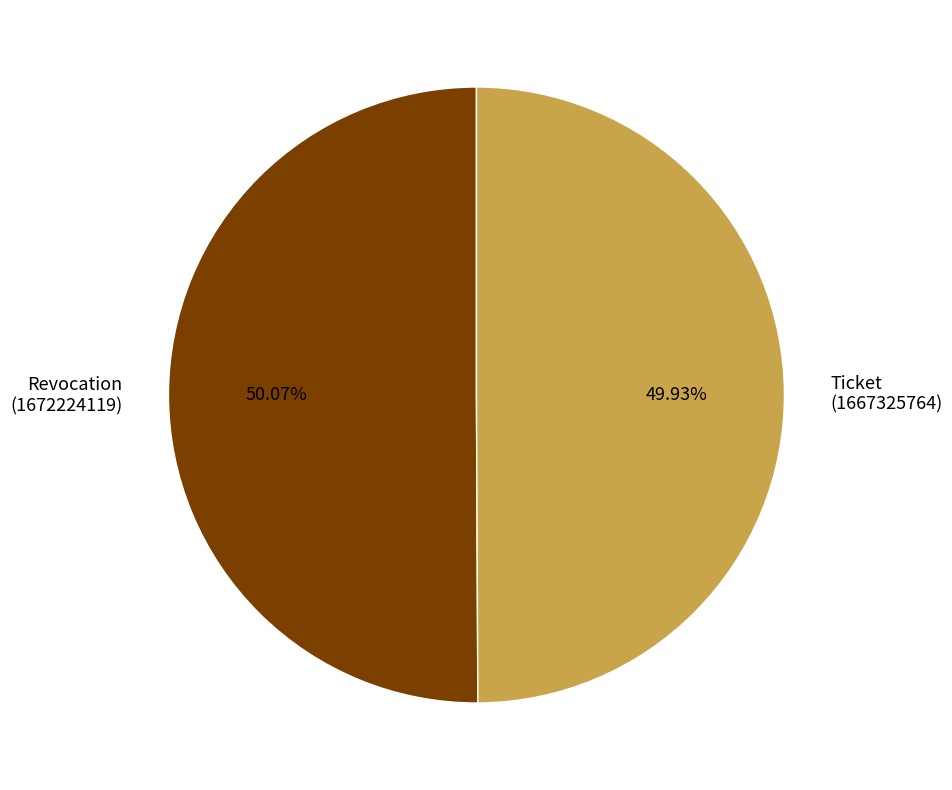

What is the ratio of the value at Revocation (1672224119) to the value at Ticket (1667325764)?

1.0